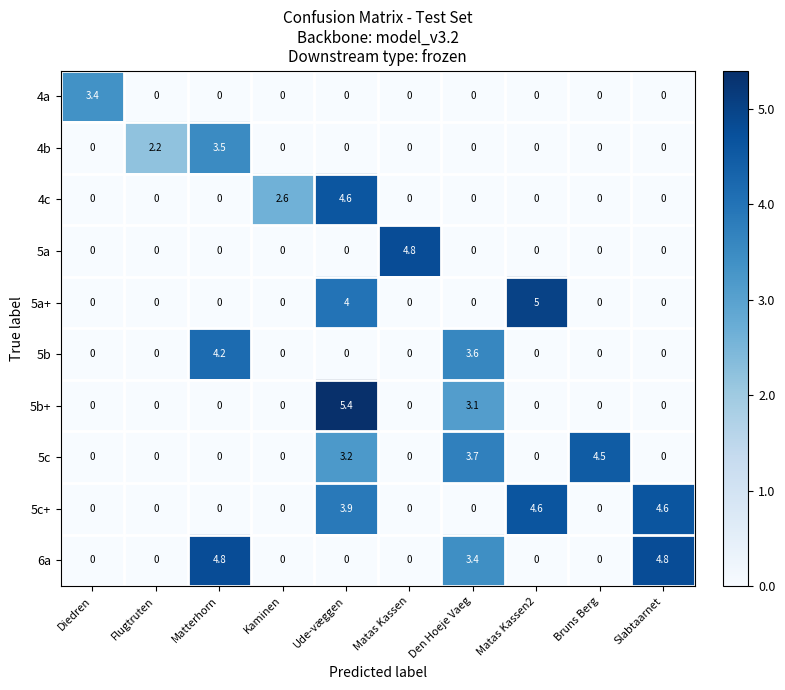

What is the spread (max minus min) of values at Flugtruten?

2.2